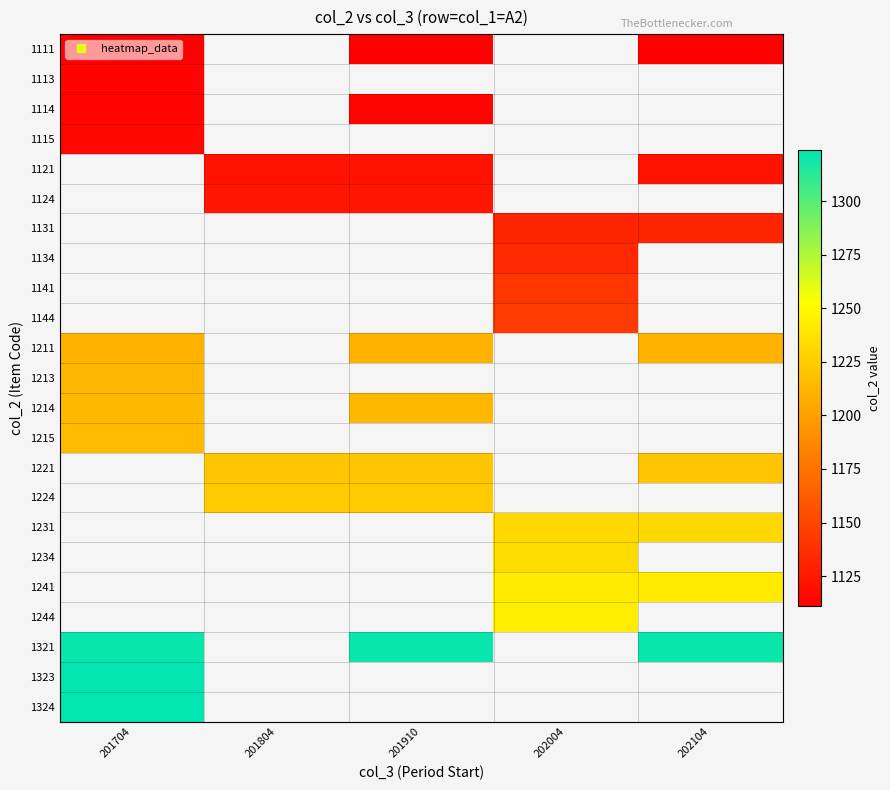

Which has a higher value, 201804 or 202104?

202104